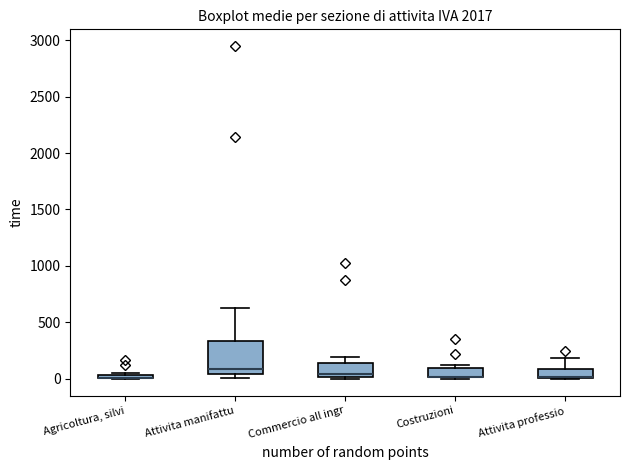

Where is the upper edge of the box for Costruzioni on the y-axis? The values are not printed on the chart, so give them approximately, as read against the axis.

100